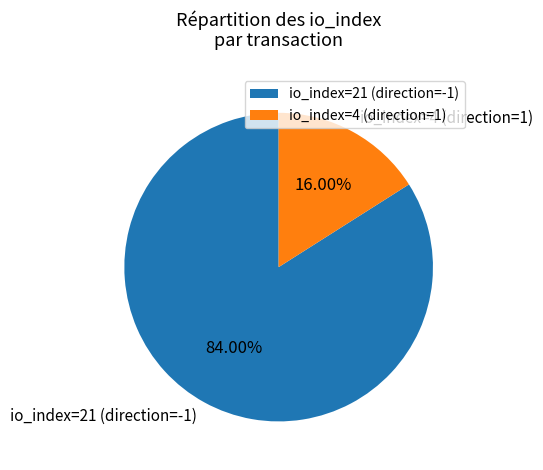

How many slices are in this pie chart?

2